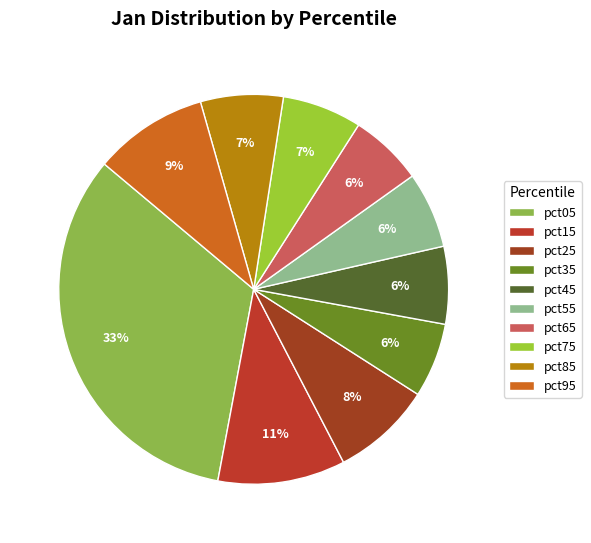

Rank the categories by value from highest to lowest.

pct05, pct15, pct95, pct25, pct85, pct75, pct45, pct55, pct35, pct65